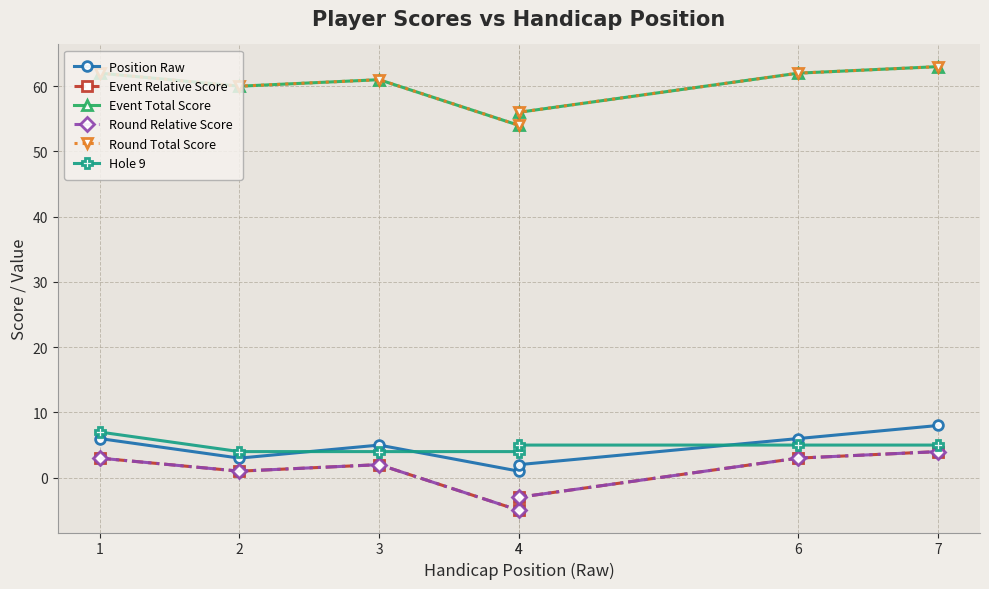

What is the total value across all series at 6?

141